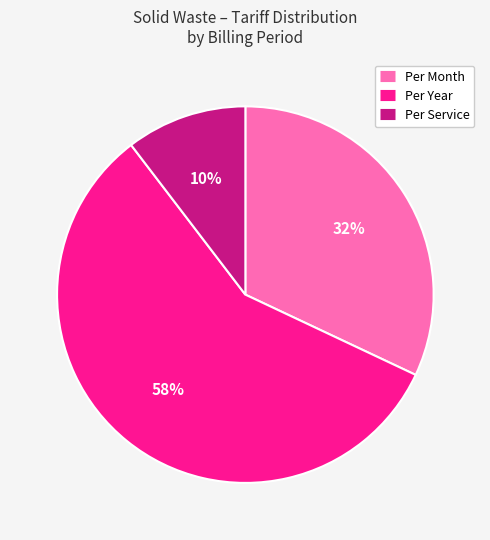

Combined, do Per Year and Per Service account for over 50%?

Yes